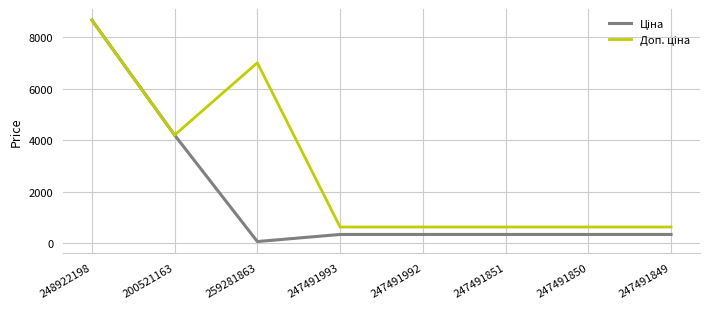

What is the difference between the highest and lowest values at 259281863?

6939.9